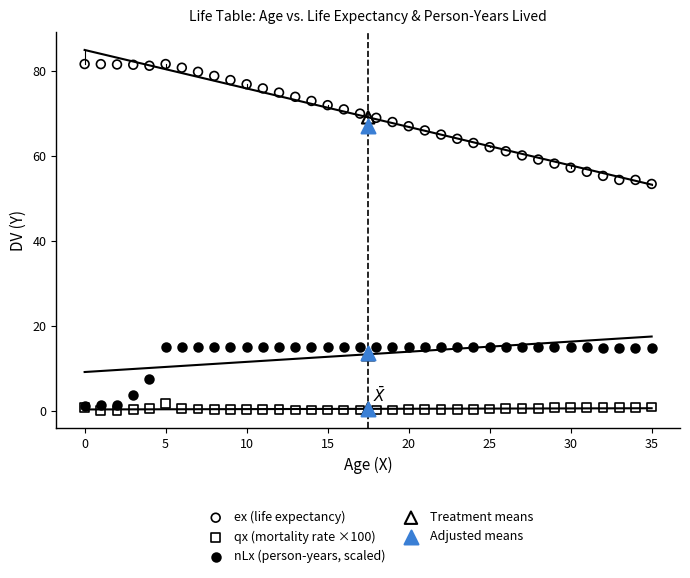

What are all the series names shown in the legend?

ex (life expectancy), qx (mortality rate ×100), nLx (person-years, scaled), Treatment means, Adjusted means